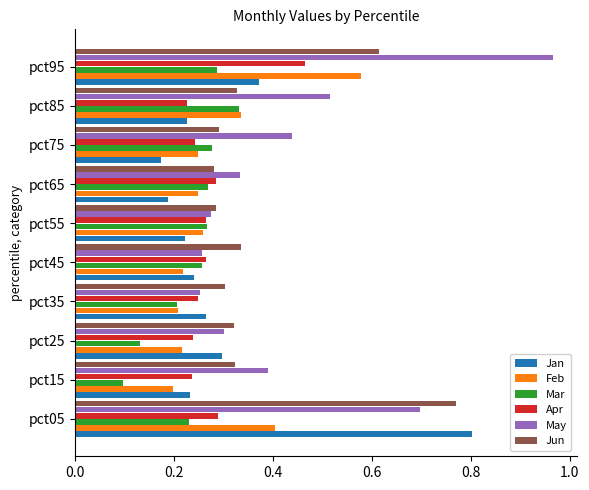

How many Apr values are between 0 and 1?

10